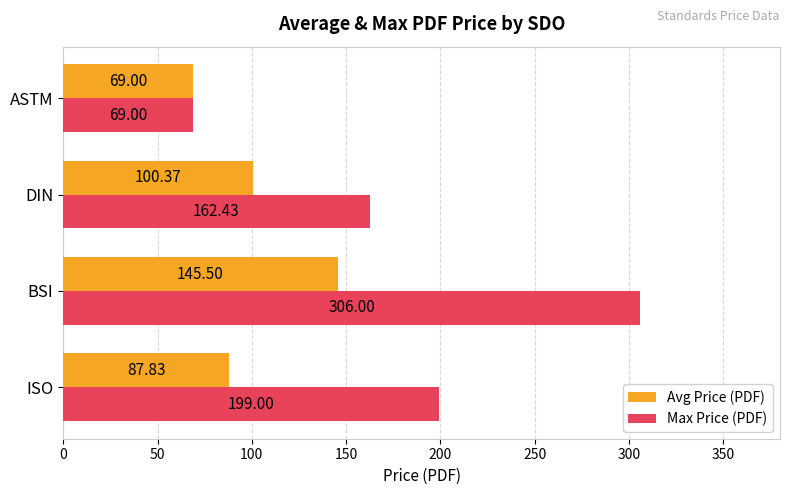

Rank the categories by Avg Price (PDF) value from lowest to highest.

ASTM, ISO, DIN, BSI